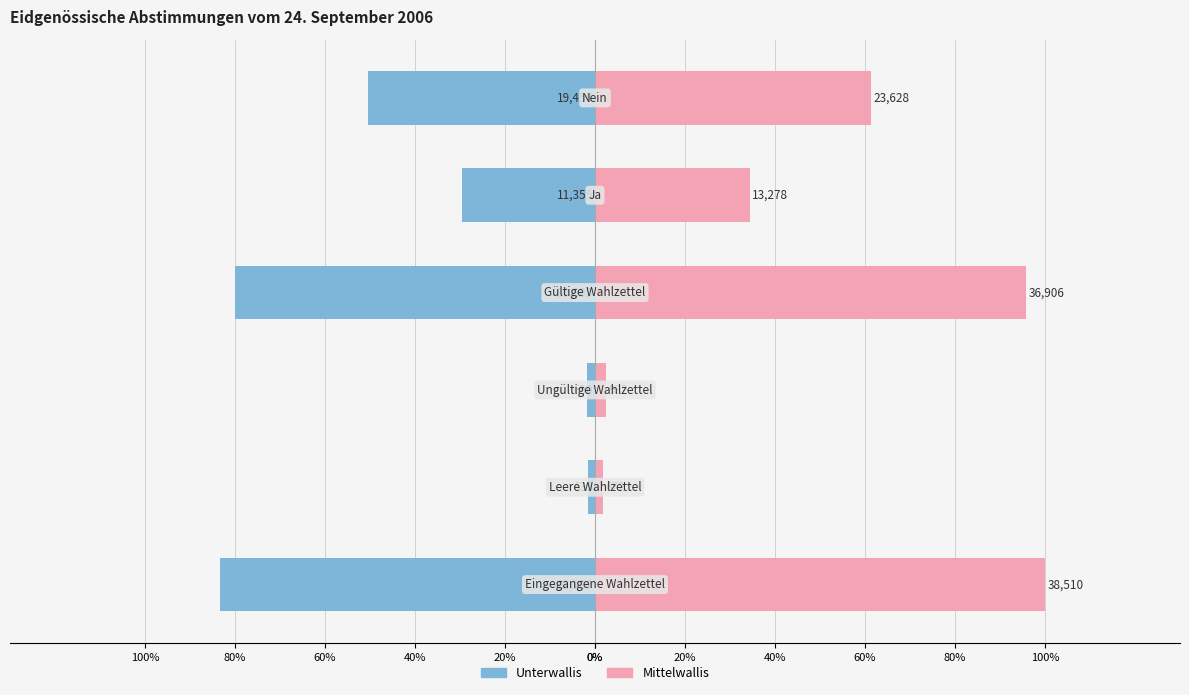

How many groups of bars are there?

6